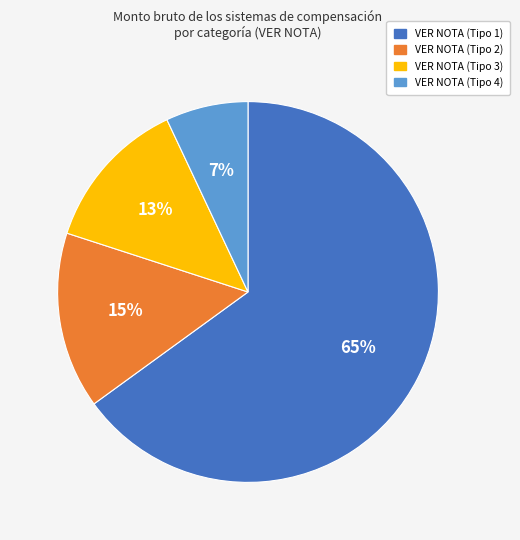

Is it true that VER NOTA (Tipo 3) is 23% of the pie?

False